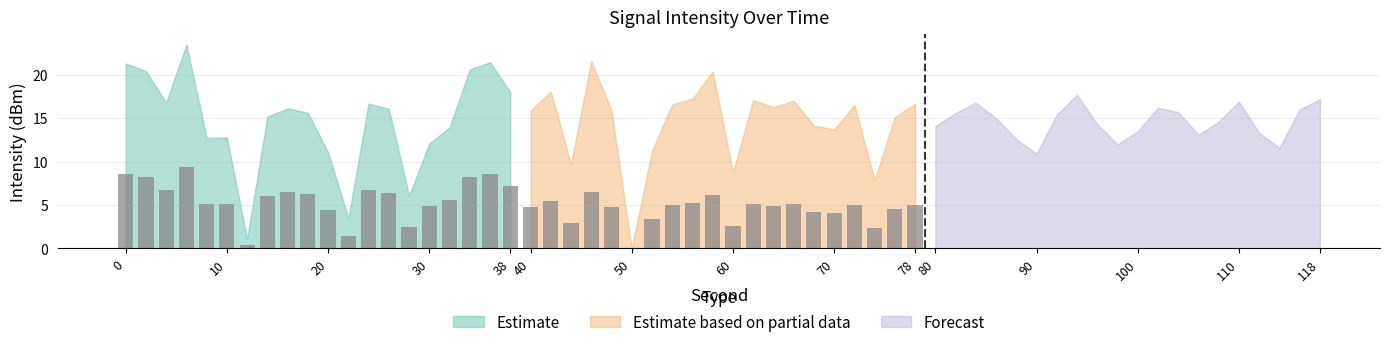

At which category does the chart reach its peak across all series?

6